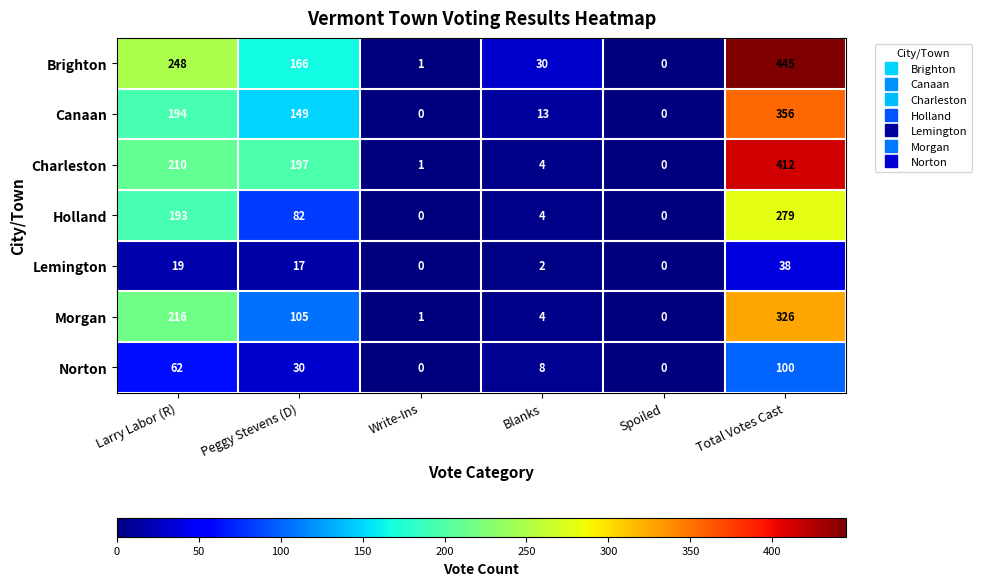

Which category has the highest value in the Canaan series?

Total Votes Cast